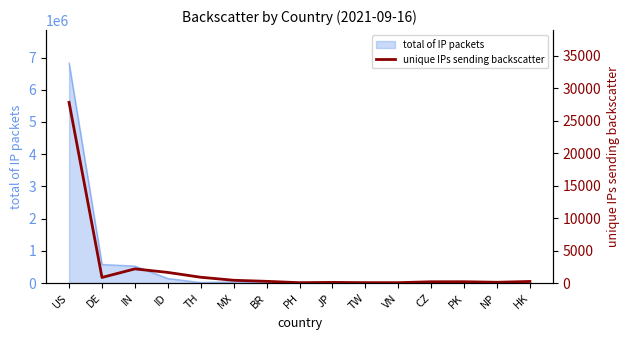

What is the maximum value for total of IP packets?

6828646